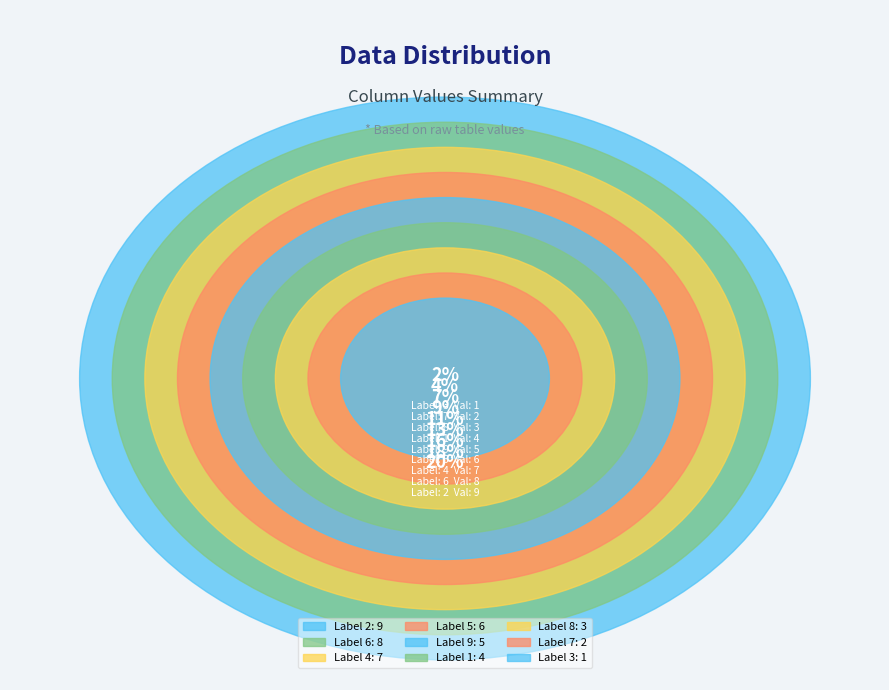

Combined, what portion of the pie is 9 and 4?

26.7%